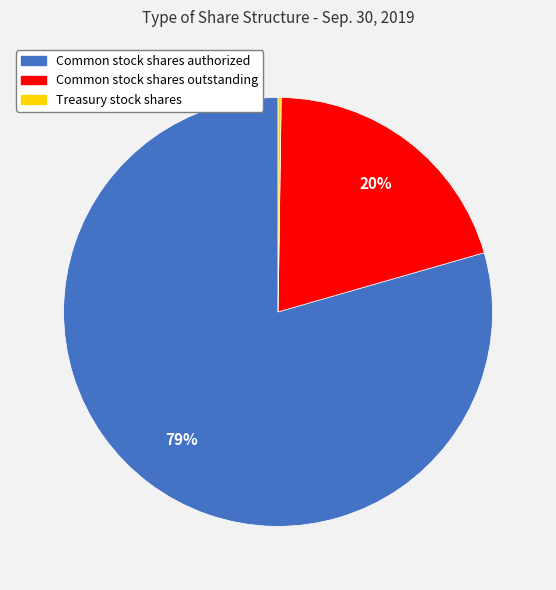

To the nearest percent, what portion does Common stock shares outstanding represent?

20%